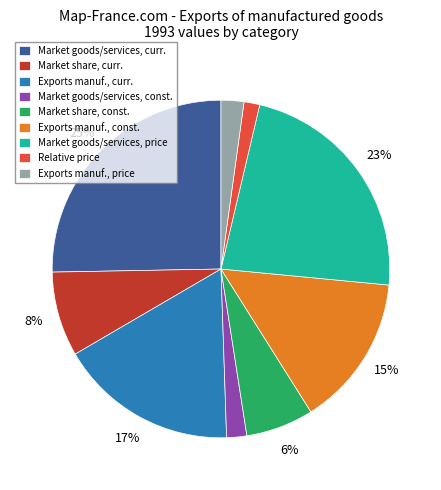

To the nearest percent, what percentage of the pie is Exports manuf., price?

2%